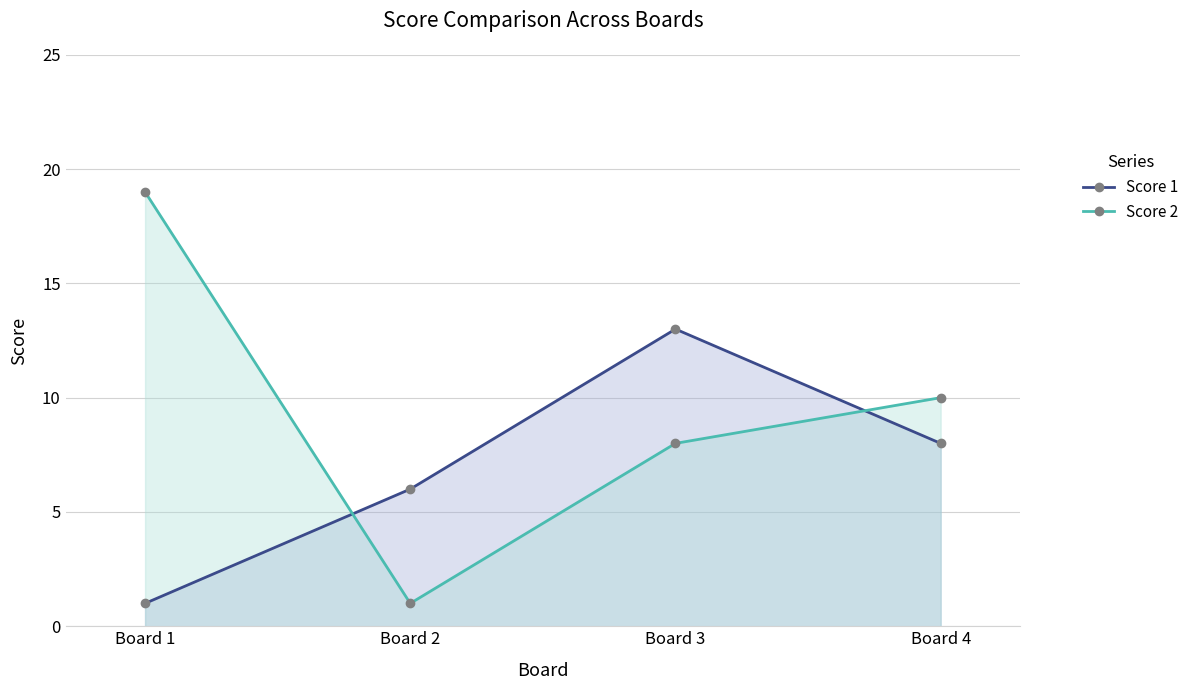

At Board 4, list the series in order from smallest to largest.

Score 1, Score 2